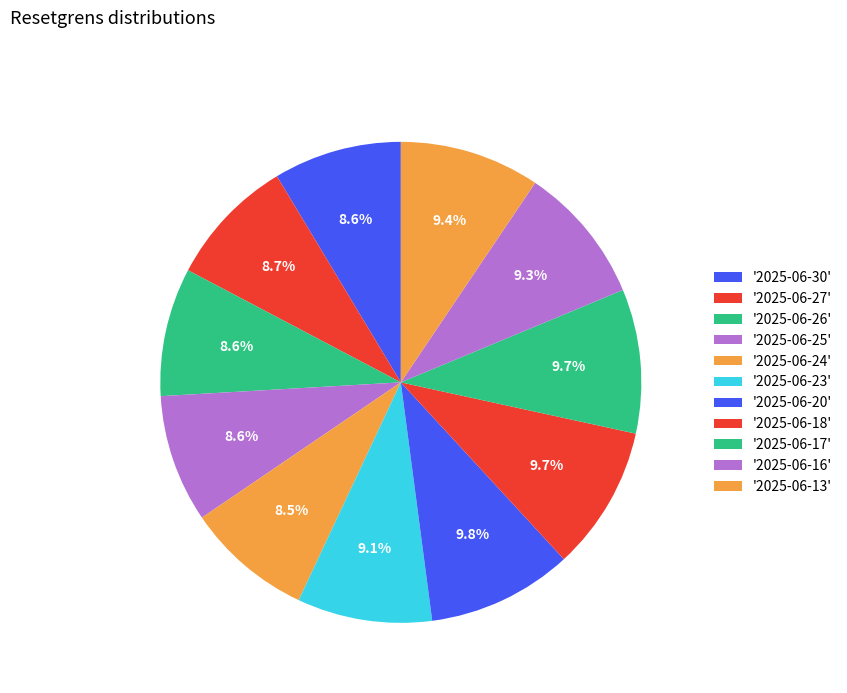

How many segments does this pie chart have?

11